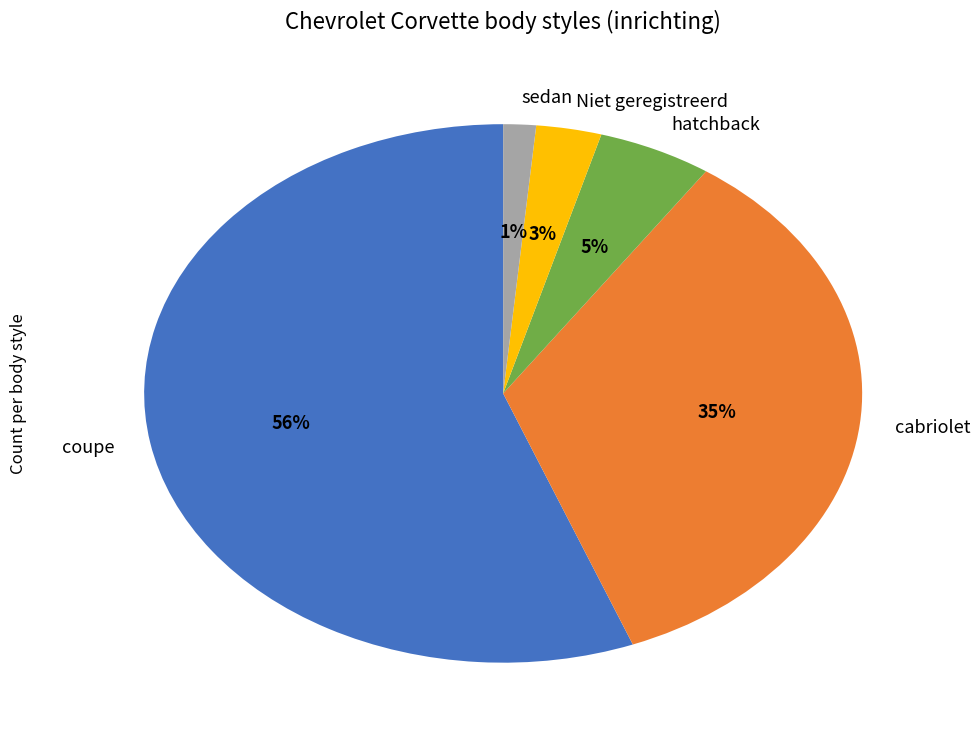

To the nearest percent, what is the combined percentage of sedan and cabriolet?

36%